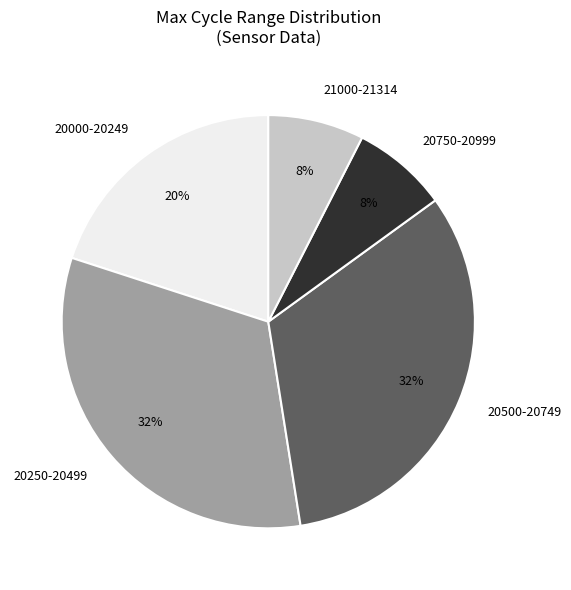

True or false: 20750-20999 accounts for 8% of the total.

True